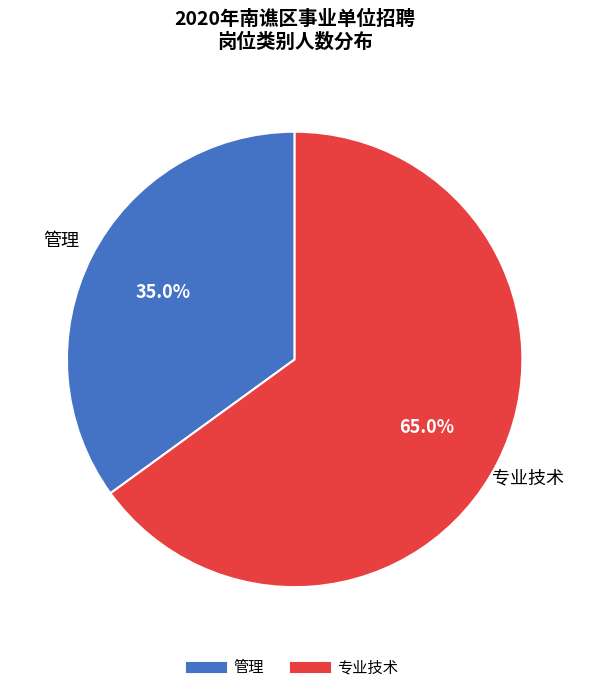

Which slice represents more than half of the pie?

专业技术